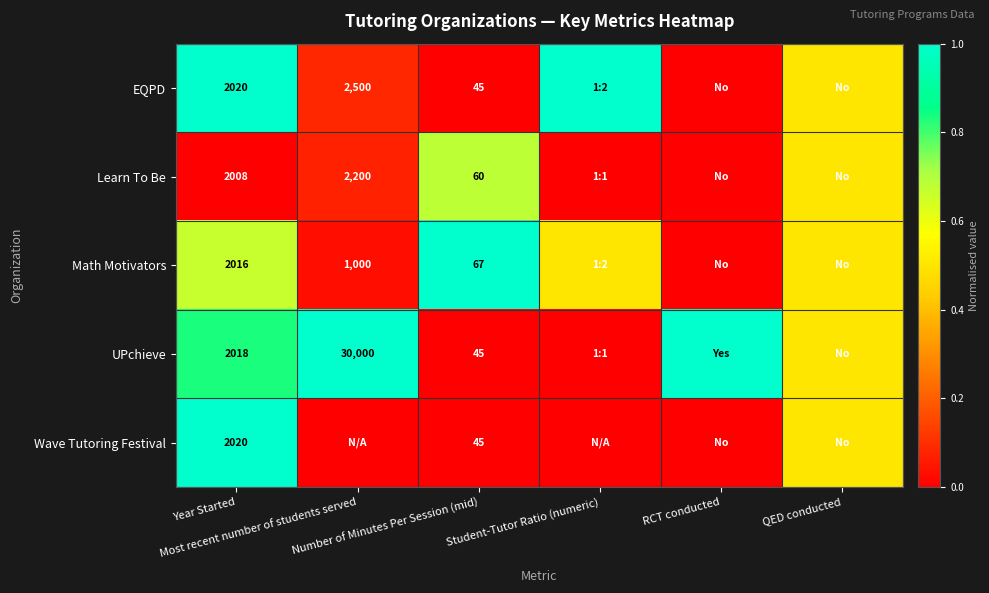

Which series has the largest total across all categories?

UPchieve